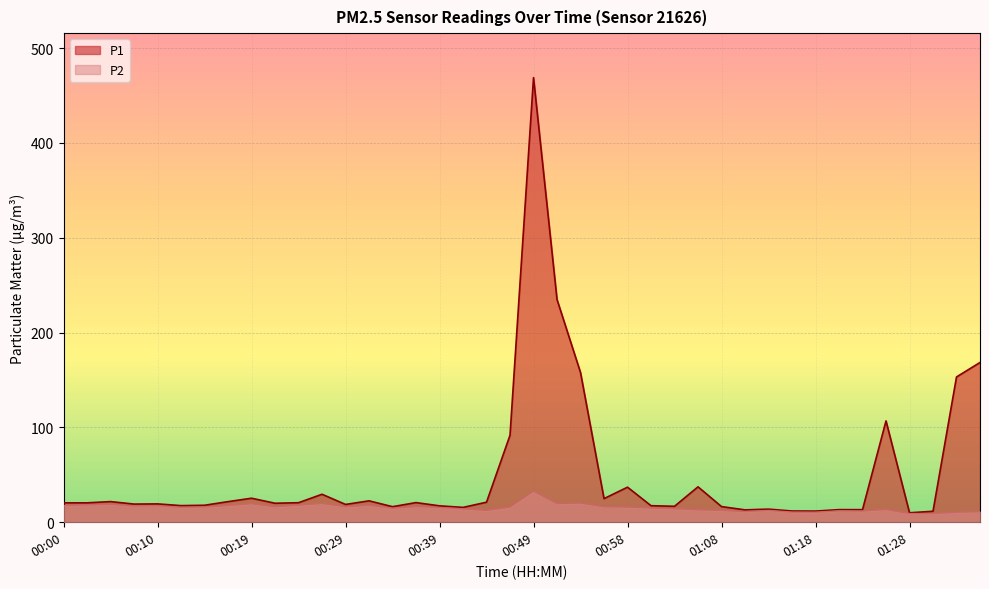

At which category does P1 reach its first local valley?

00:07